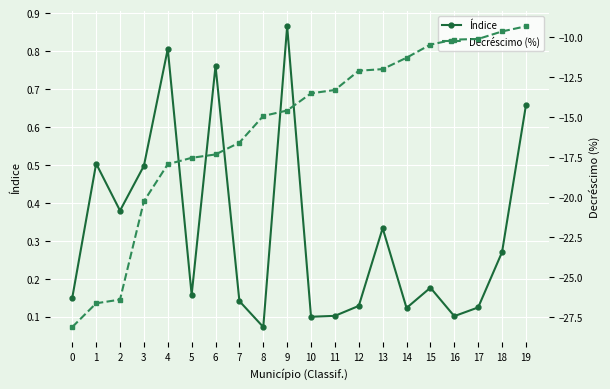

Which series has the largest total across all categories?

Índice